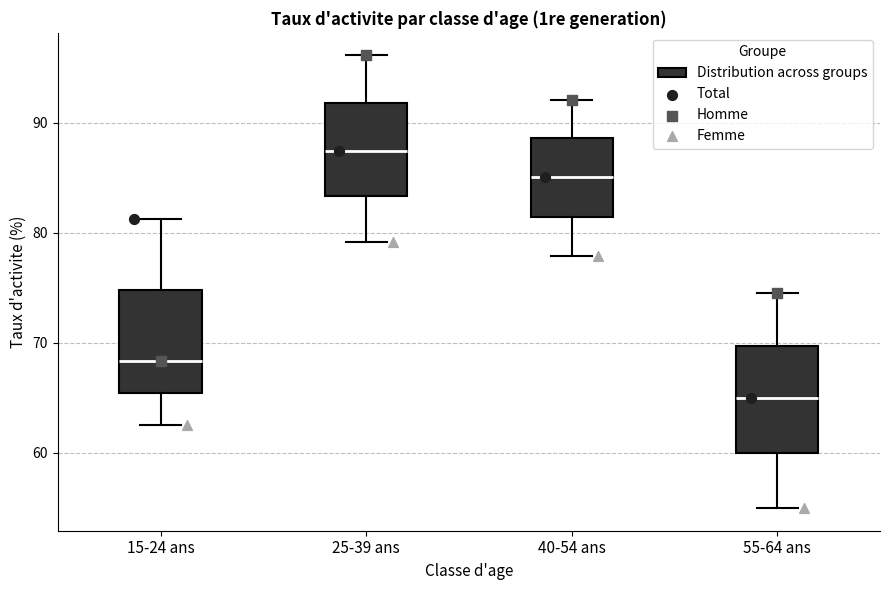

Which box has the highest median line?

25-39 ans